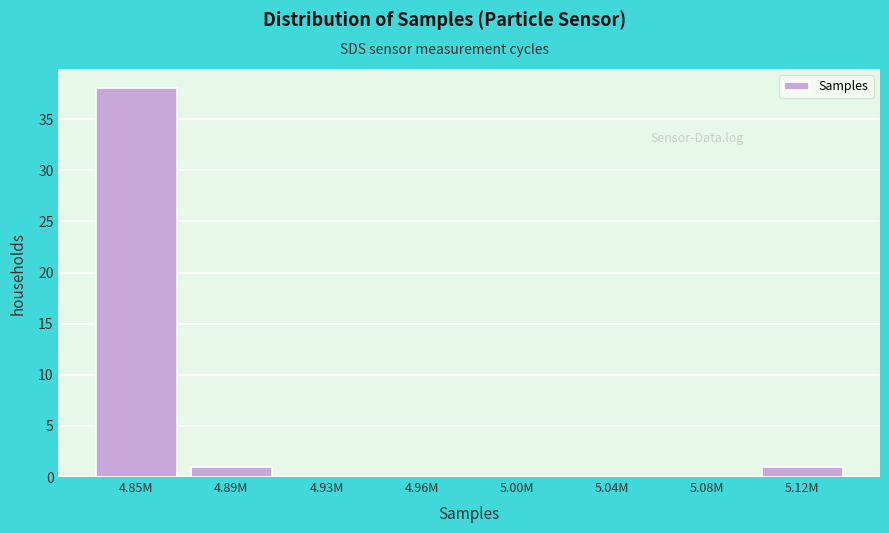

Reading left to right, extract all data points from this chart.

4.85M=38	4.89M=1	4.93M=0	4.96M=0	5.00M=0	5.04M=0	5.08M=0	5.12M=1